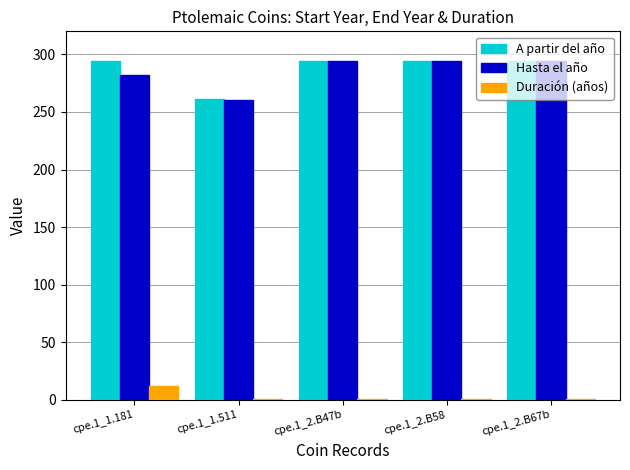

What value does the Hasta el año series have at cpe.1_1.181?

282